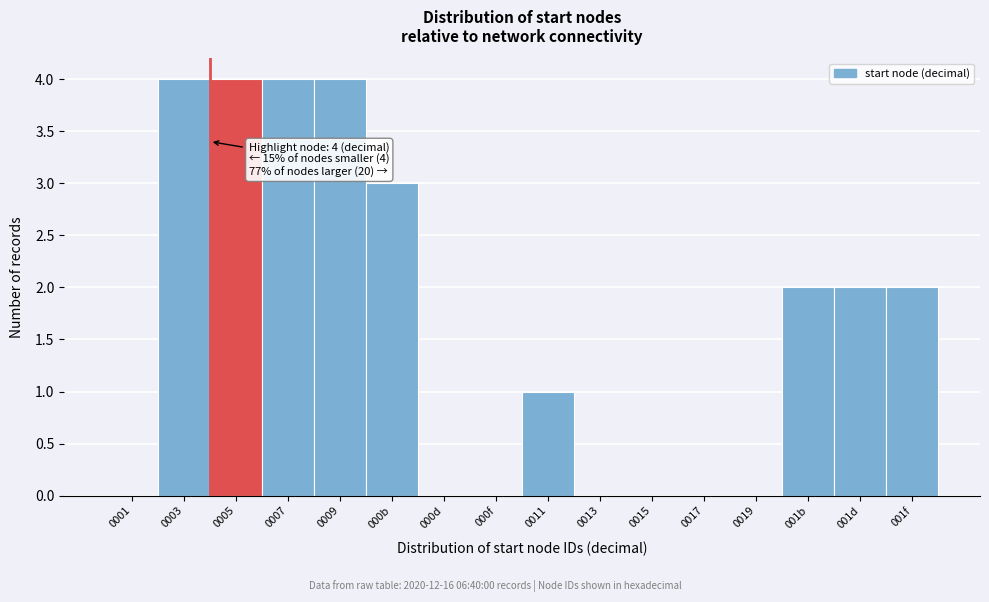

Reading right to left, extract all data points from this chart.

001f=2	001d=2	001b=2	0019=0	0017=0	0015=0	0013=0	0011=1	000f=0	000d=0	000b=3	0009=4	0007=4	0005=4	0003=4	0001=0